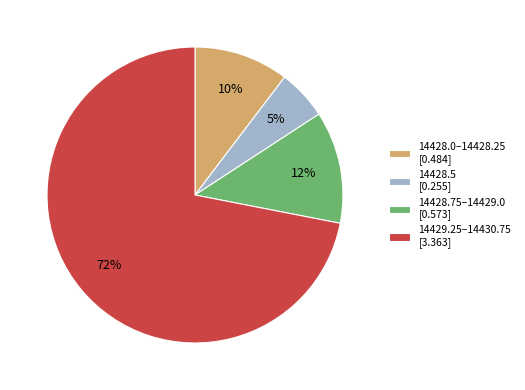

Which has a higher value, 14428.5 [0.255] or 14428.0–14428.25 [0.484]?

14428.0–14428.25 [0.484]